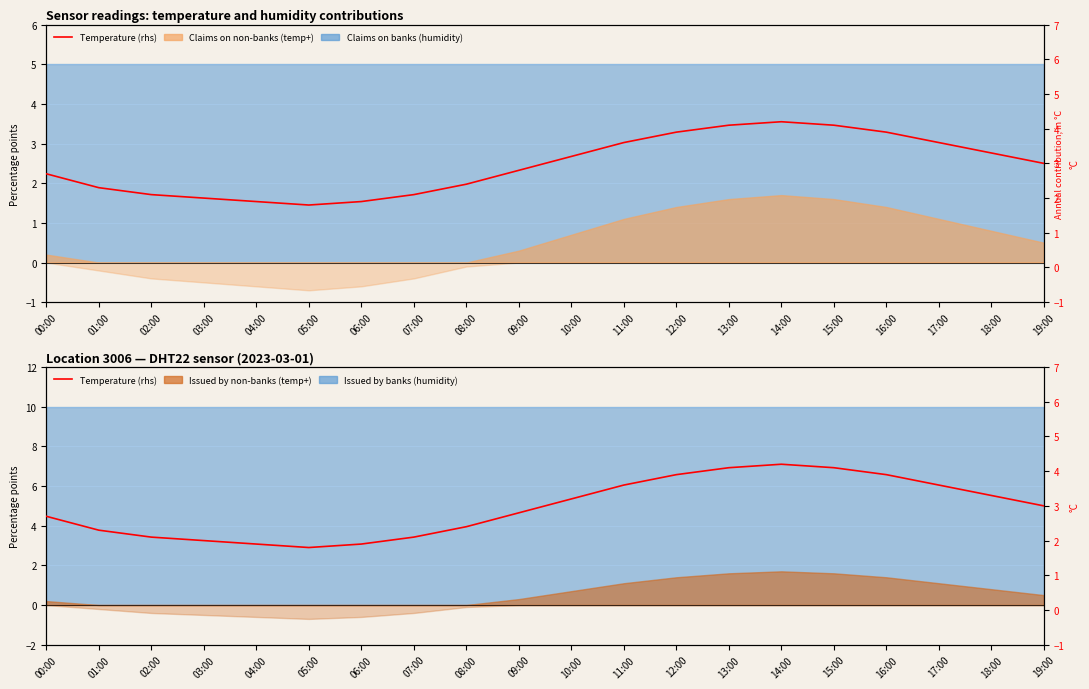

What is the change in value from 10:00 to 12:00?

+0.7